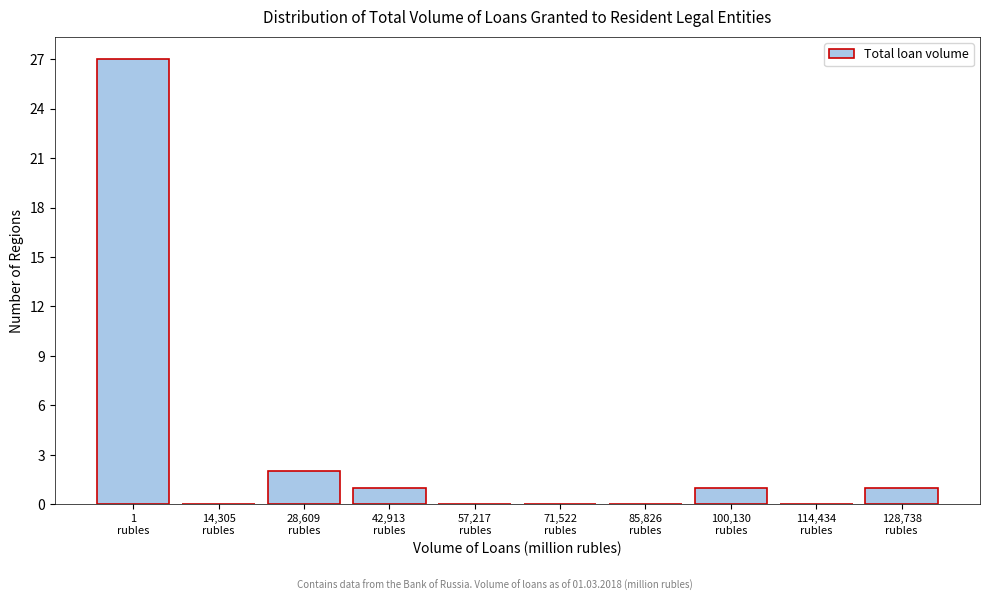

What is the maximum value shown in the chart?

27